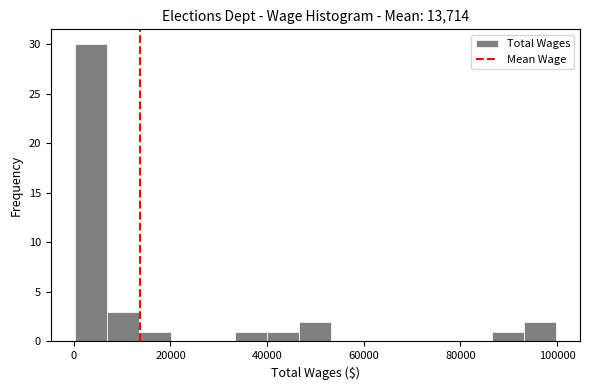

Around what value on the x-axis is the tallest bar? Give the approximate position of its centre, as read against the axis.

4000